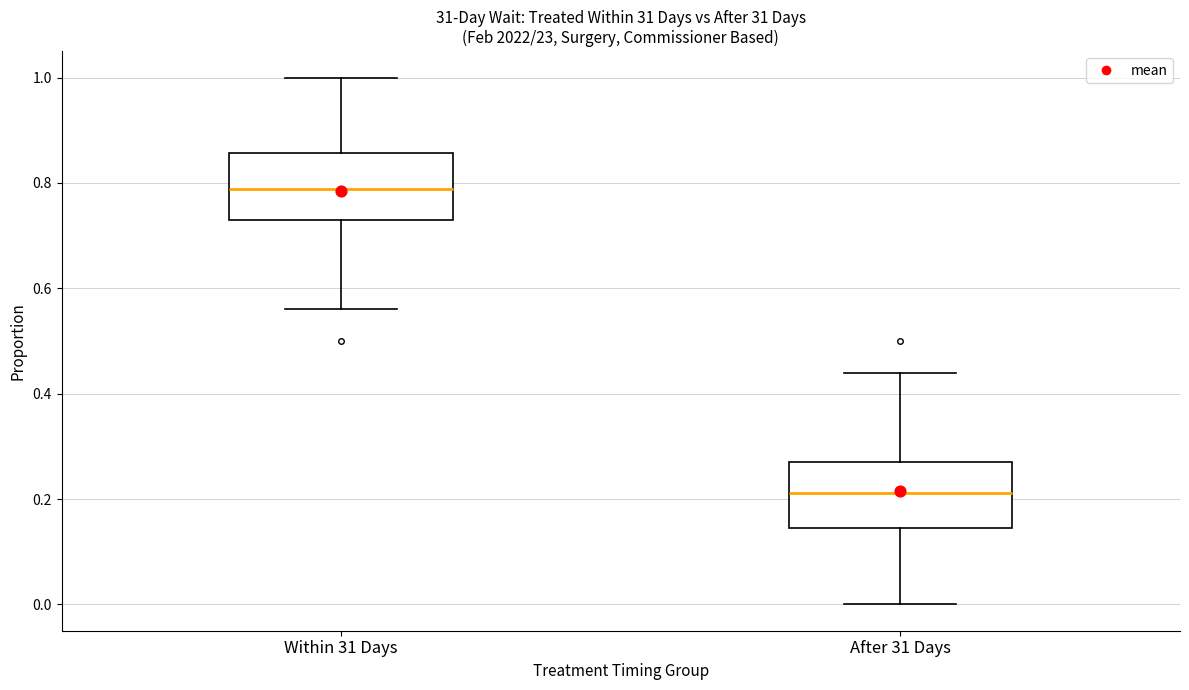

Which box's median line is the highest?

Within 31 Days